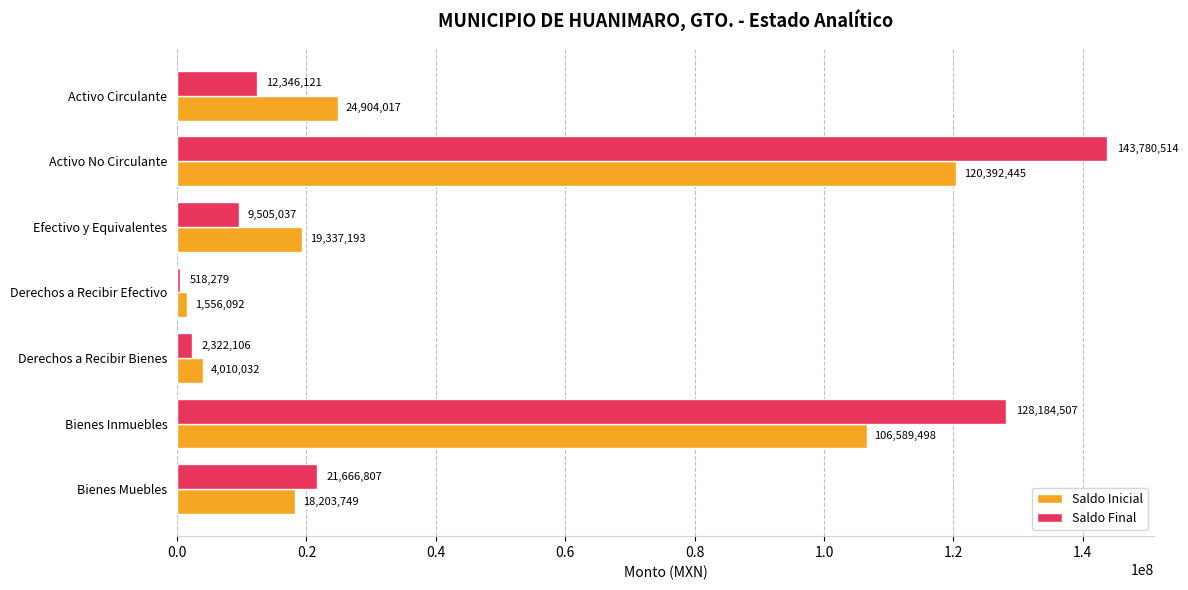

True or false: Saldo Final has a value of 2322105.8 at Derechos a Recibir Bienes.

True